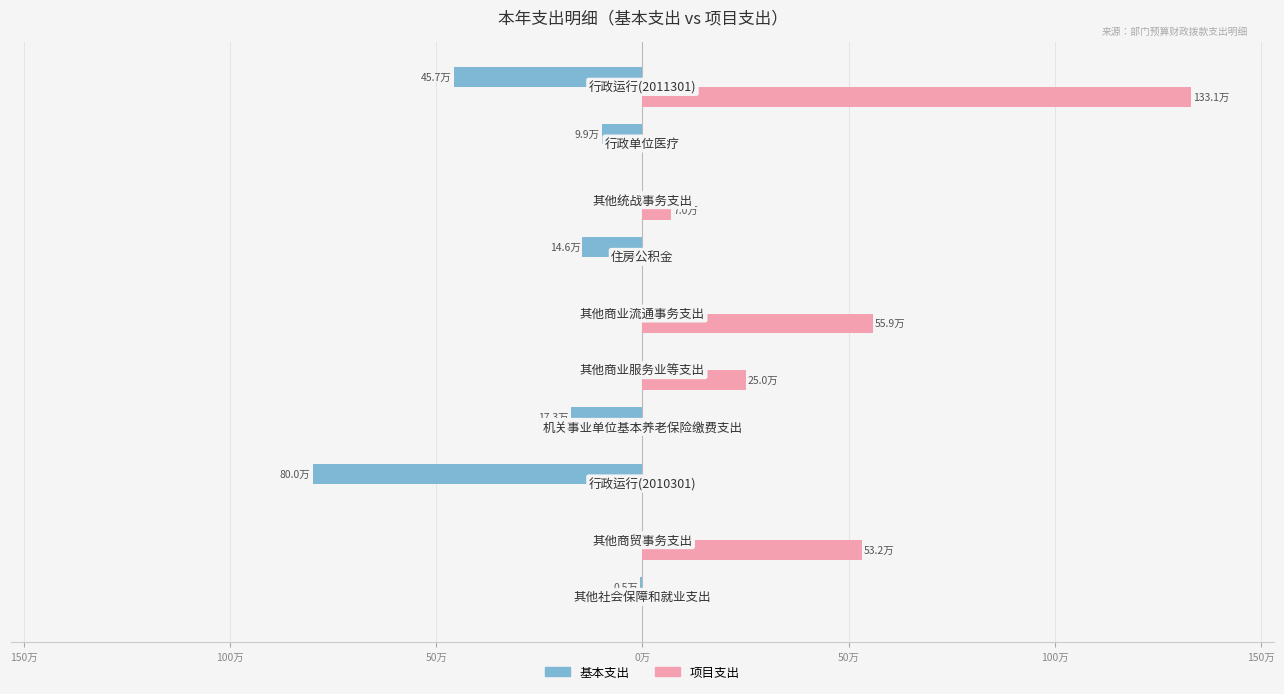

What are all the series names shown in the legend?

基本支出, 项目支出